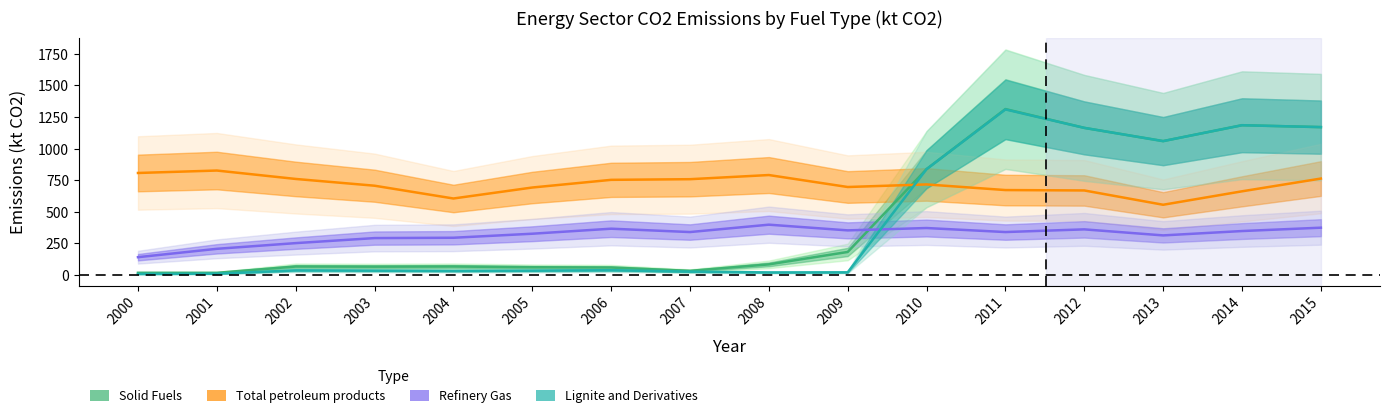

Between 2004 and 2007, which series saw the biggest shift?

Total petroleum products